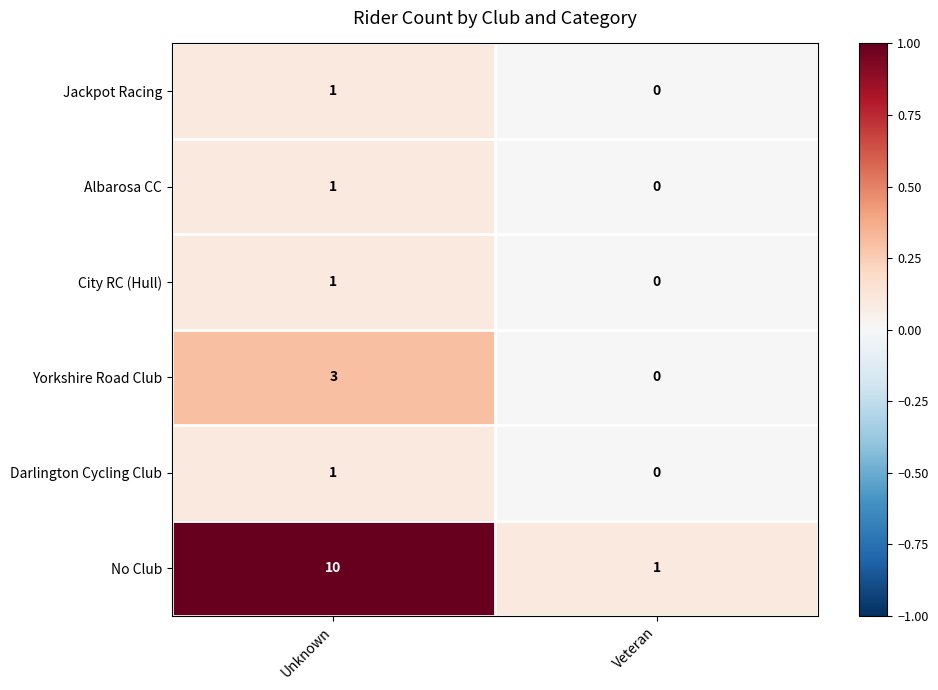

Where is Jackpot Racing nearest to the value 0?

Veteran